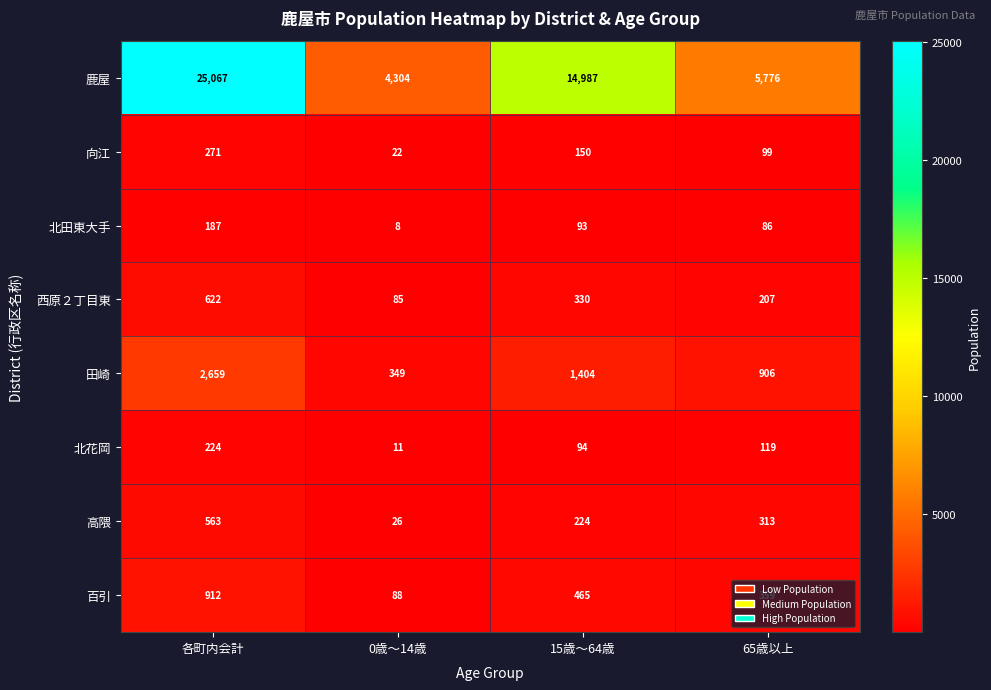

True or false: 西原２丁目東 has a value of 276 at 65歳以上.

False